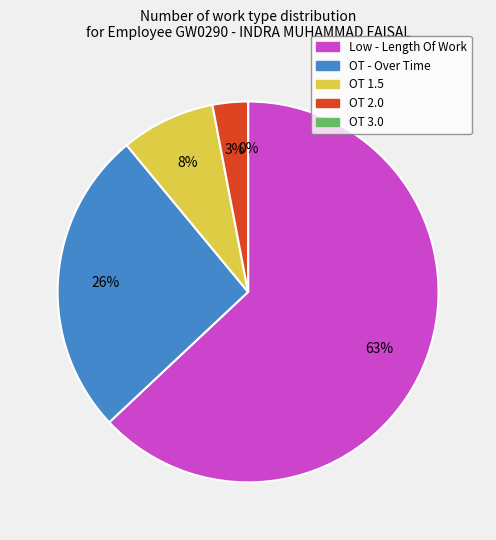

What percentage is NOT represented by Low - Length Of Work?

37.0%